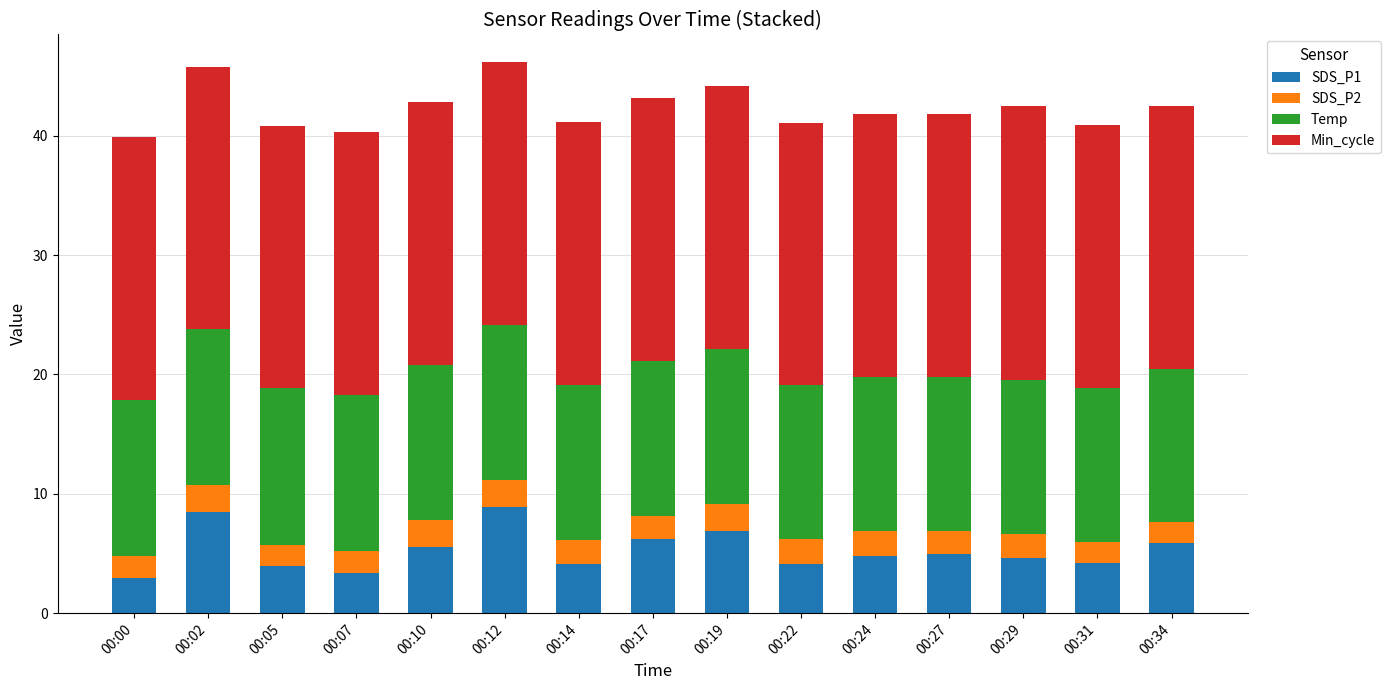

The value of SDS_P1 at 00:29 is 2.3. True or false?

False